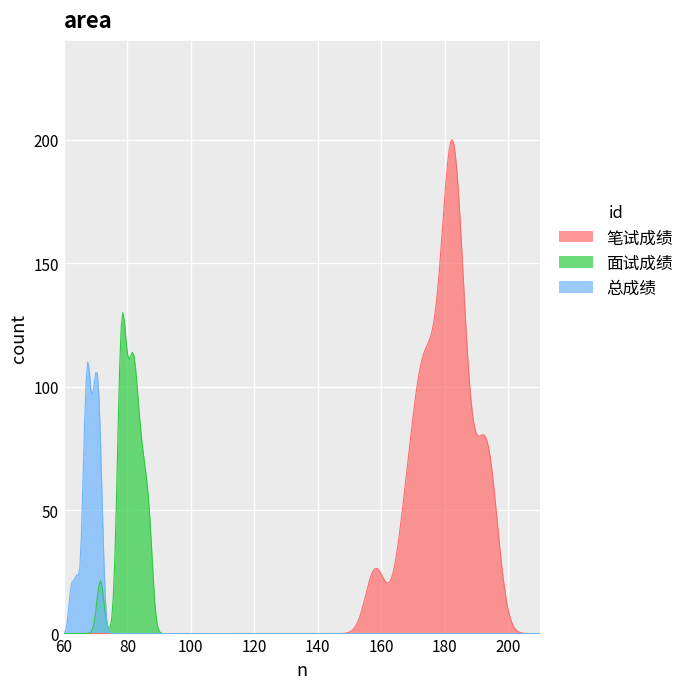

Which series has the largest range (max minus min)?

笔试成绩